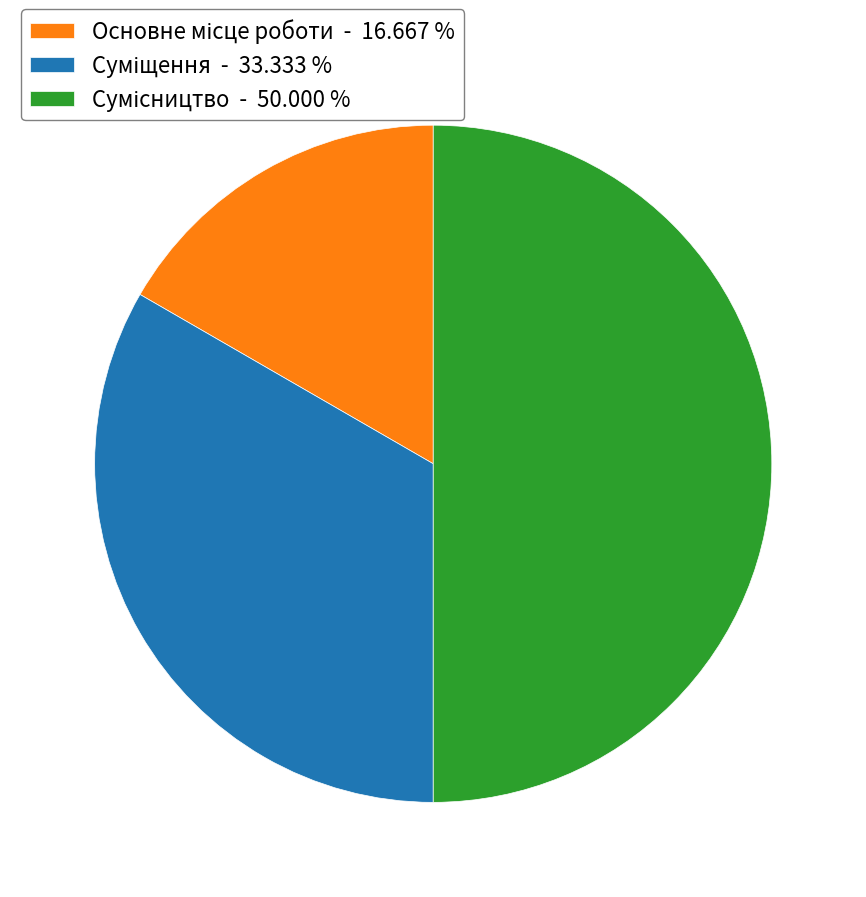

How many slices are in this pie chart?

3